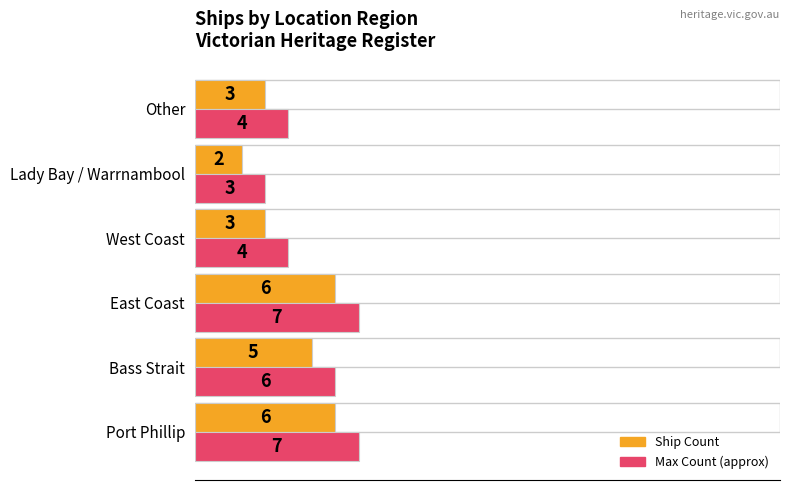

Rank the series by their maximum value, from highest to lowest.

Max Count (approx), Ship Count